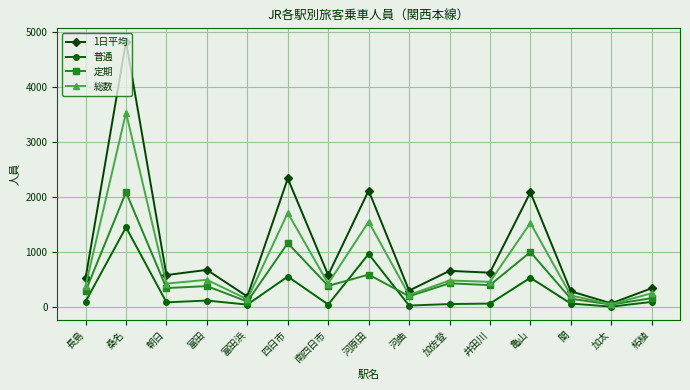

At which label does 1日平均 reach its minimum?

加太